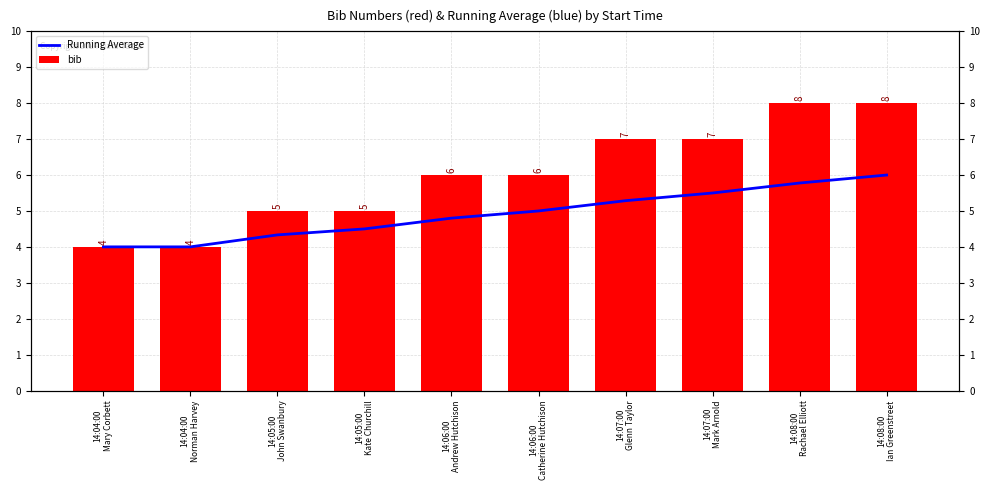

What is the greatest value displayed?

8.0